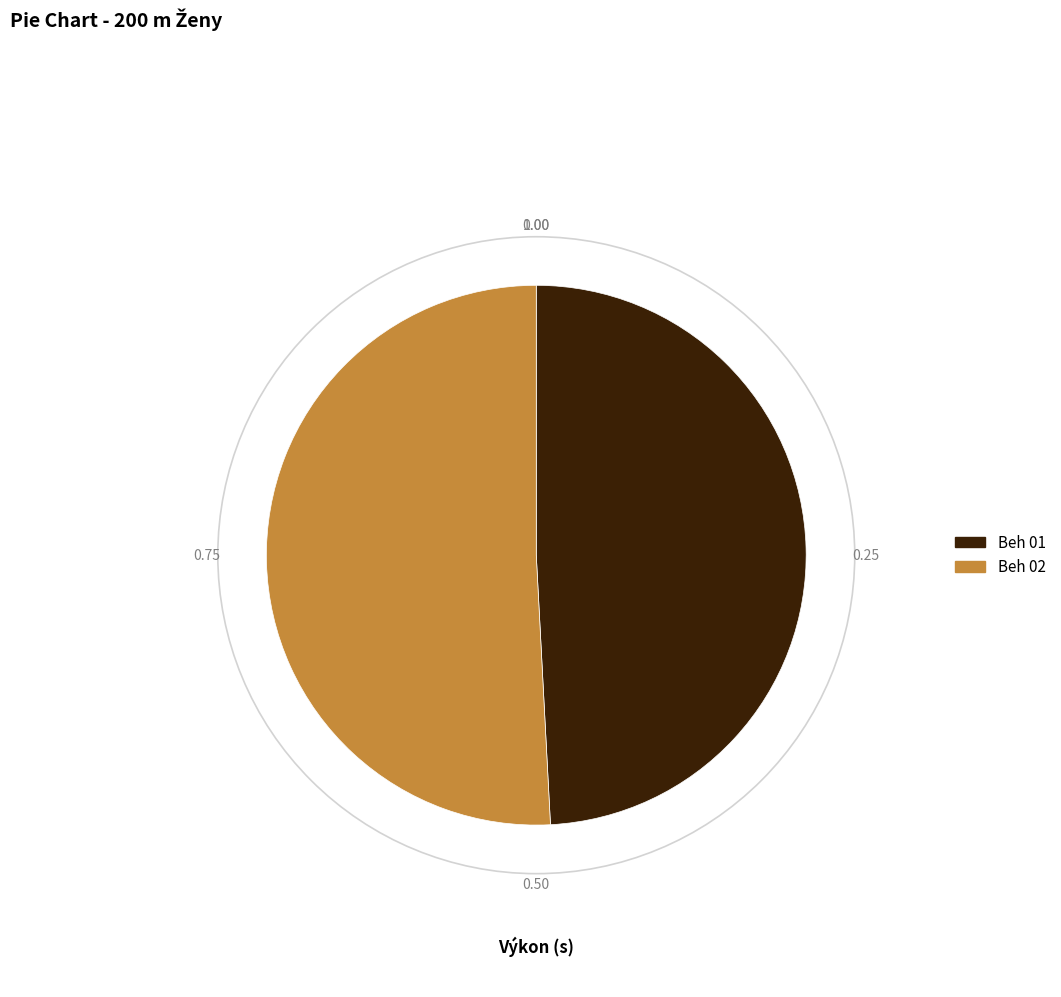

What is the majority slice?

Beh 02